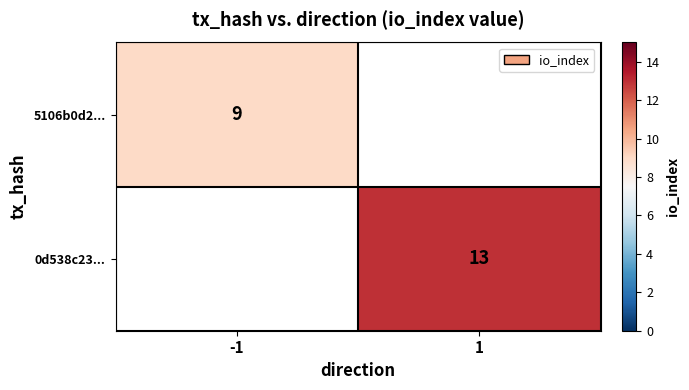

The value of 0d538c23... at 1 is 13. True or false?

True